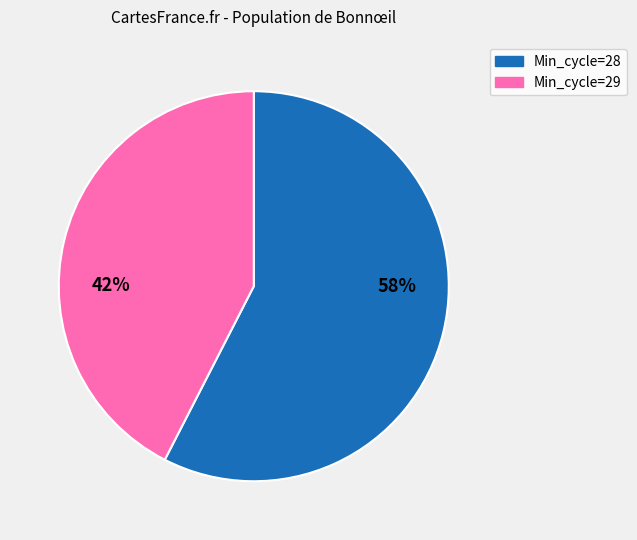

What is the largest slice in the pie chart?

Min_cycle=28